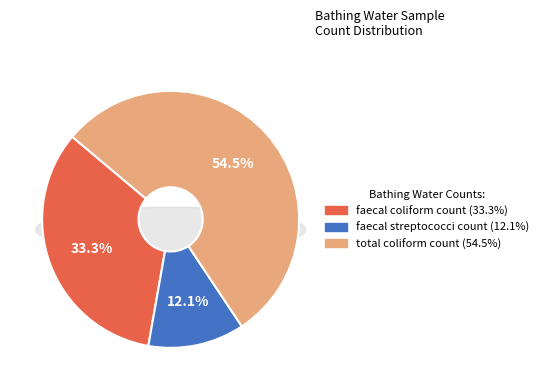

Is it true that faecal streptococci count is 12% of the pie?

True